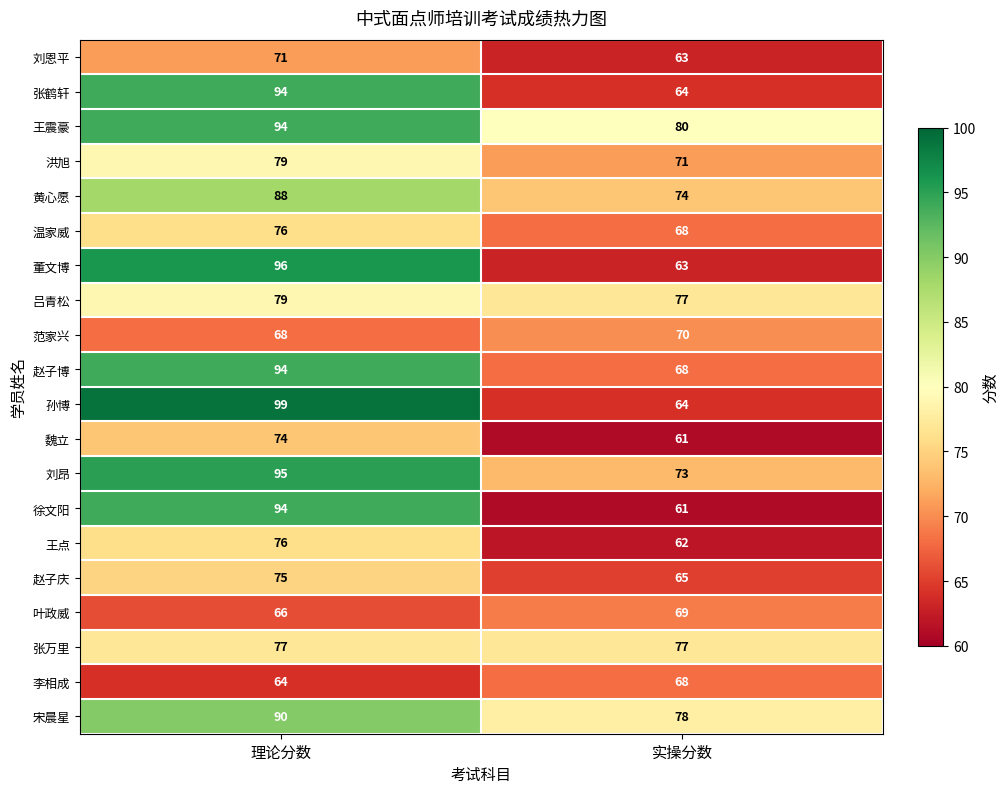

What is the difference between the 刘昂 values at 理论分数 and 实操分数?

22